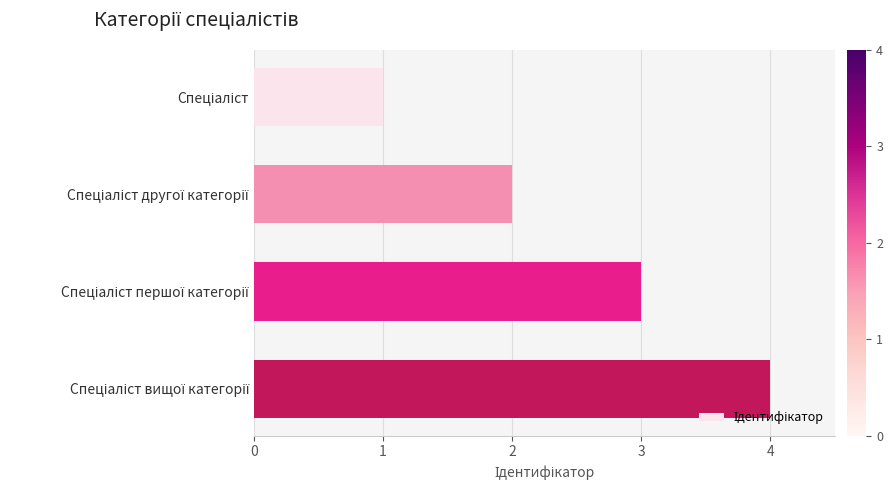

How many bars are there in total?

4